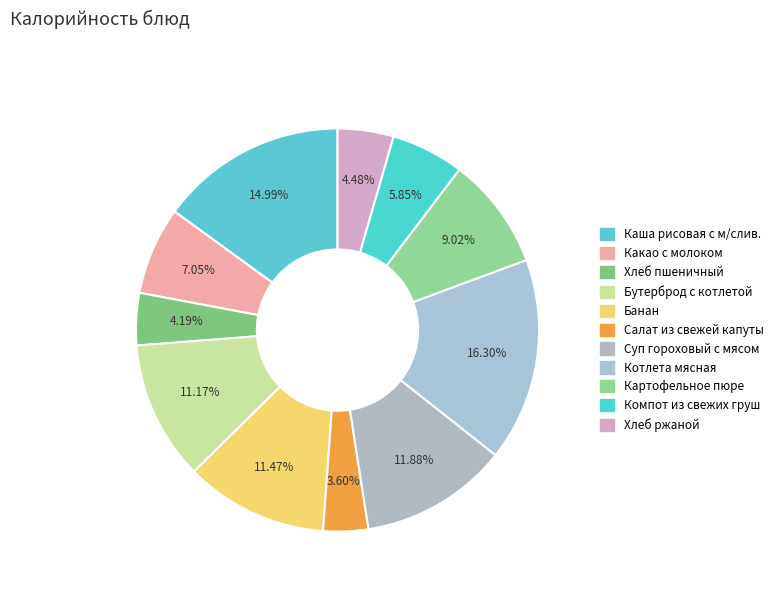

How many segments does this pie chart have?

11